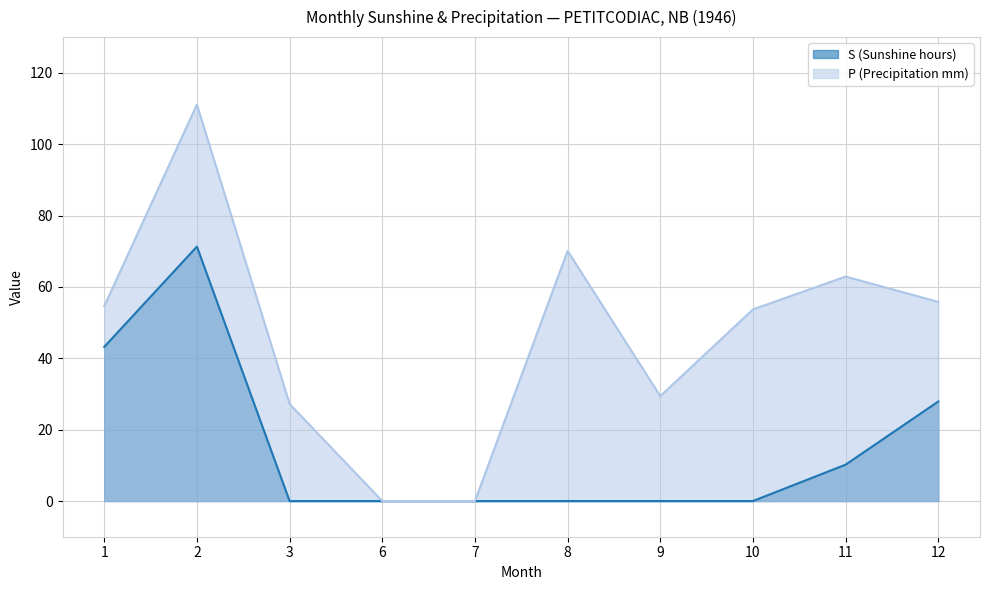

What is the difference between the maximum and second lowest values in the P (Precipitation mm) series?

111.1